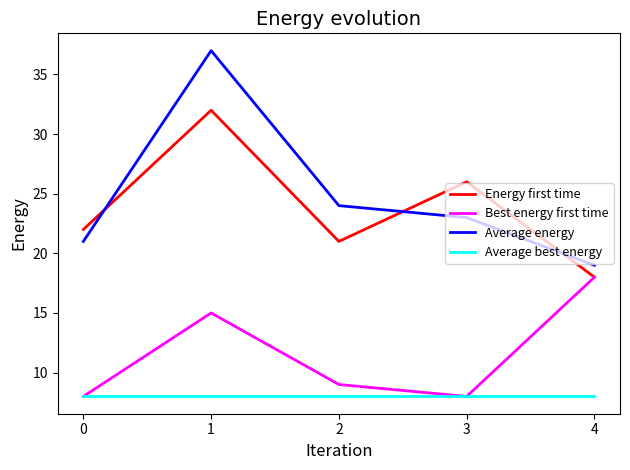

How many lines are shown in the chart?

4